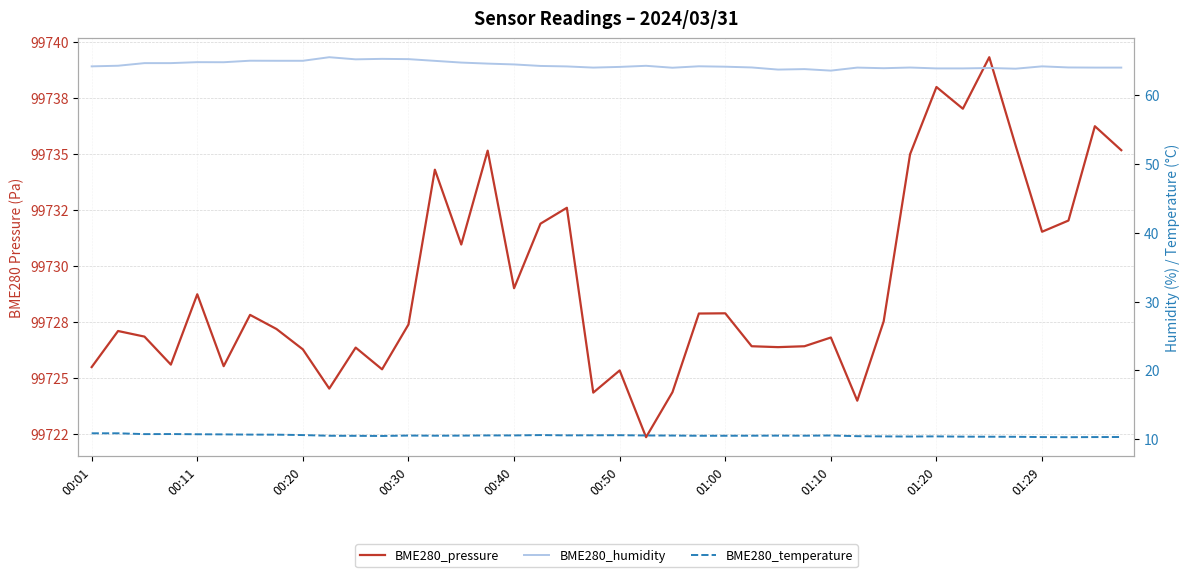

What is the difference between the second highest and second lowest values in the BME280_temperature series?

0.6